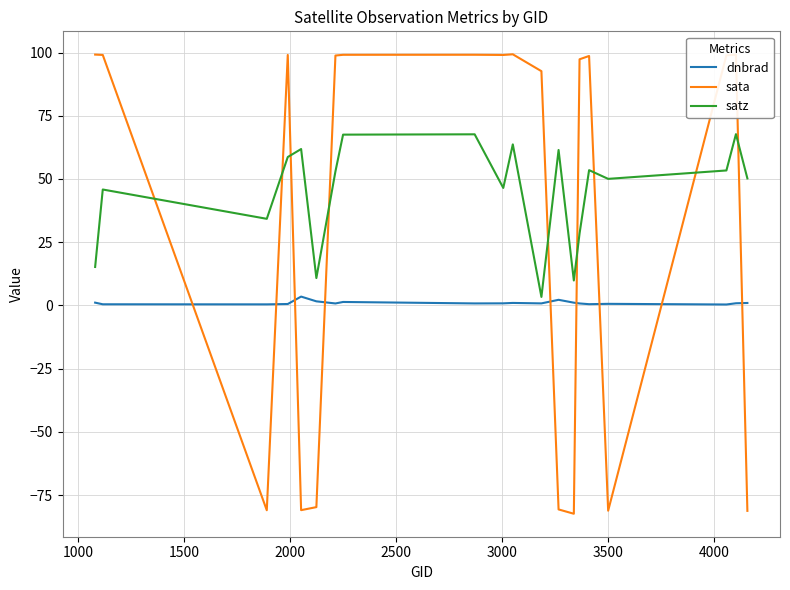

Which series has the largest total across all categories?

satz